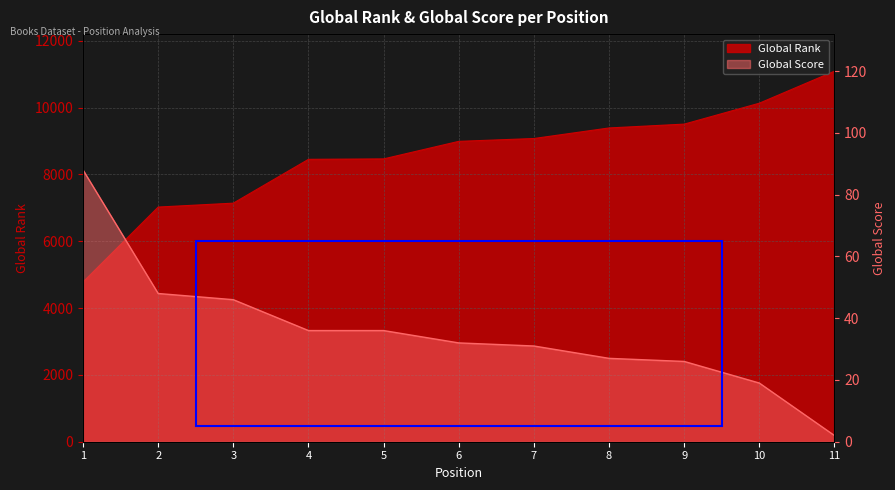

Is it true that Global Score equals 24 at 2?

False